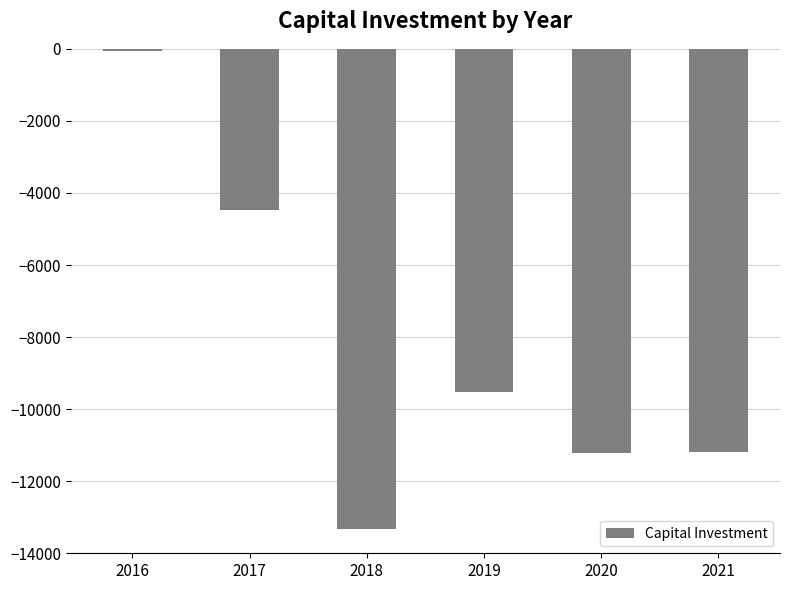

What is the sum of the values at 2016 and 2019?

-9583